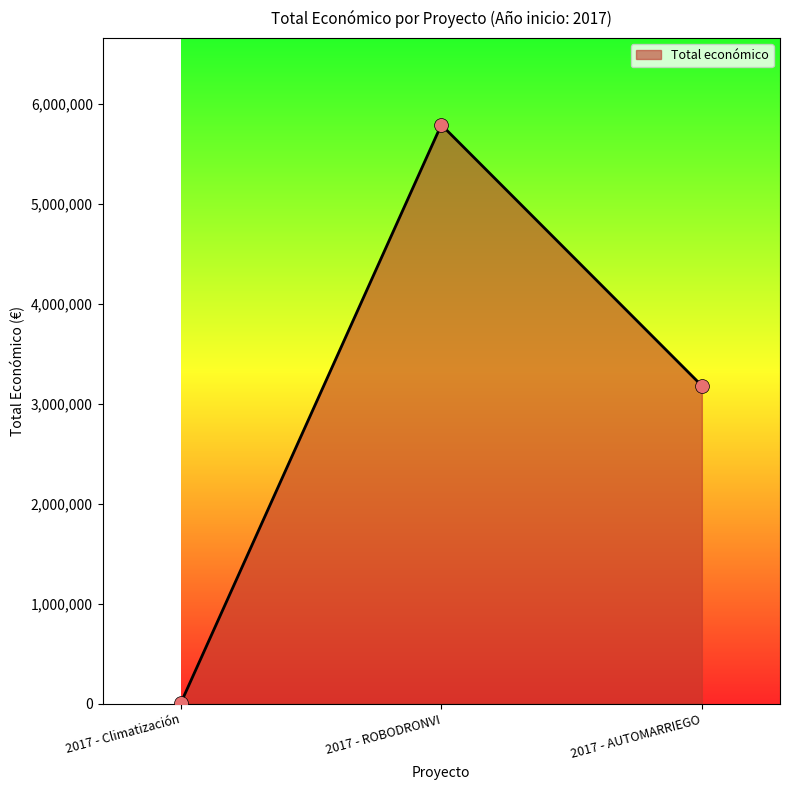

Between 2017 - Climatización and 2017 - ROBODRONVI, which is larger?

2017 - ROBODRONVI